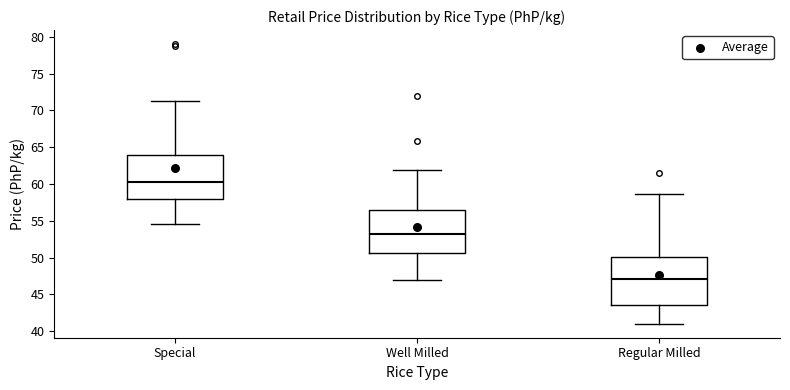

Reading left to right, read every box against the y-axis: the position of its median line, the range the box covers, and the ends of its whiskers. The values are not printed on the chart, so give them approximately, as read against the axis.

Special: median 60.0, box 58.0 to 64.0, whiskers 54.5 to 71.5
Well Milled: median 53.0, box 50.5 to 56.5, whiskers 47.0 to 62.0
Regular Milled: median 47.0, box 43.5 to 50.0, whiskers 41.0 to 58.5